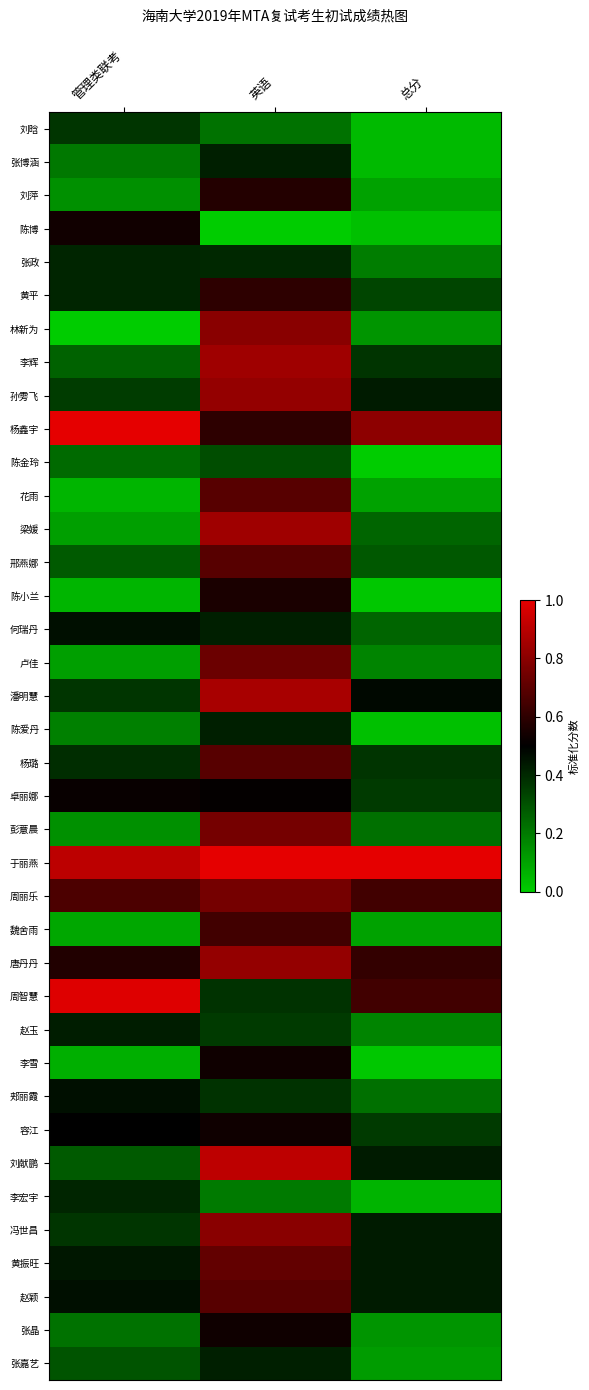

Which series has the widest spread of values?

林新为